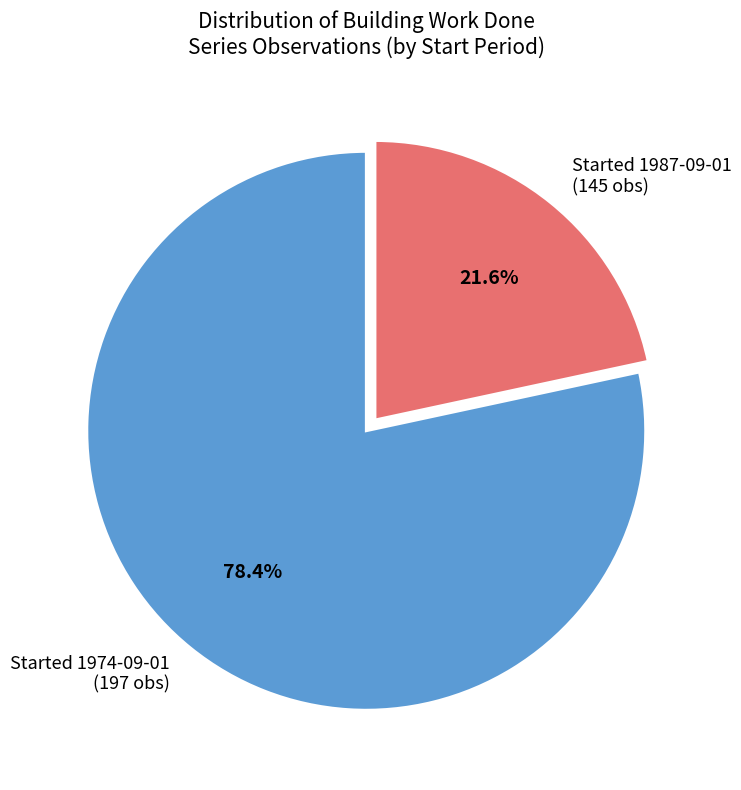

To the nearest percent, what is the average slice percentage?

50%